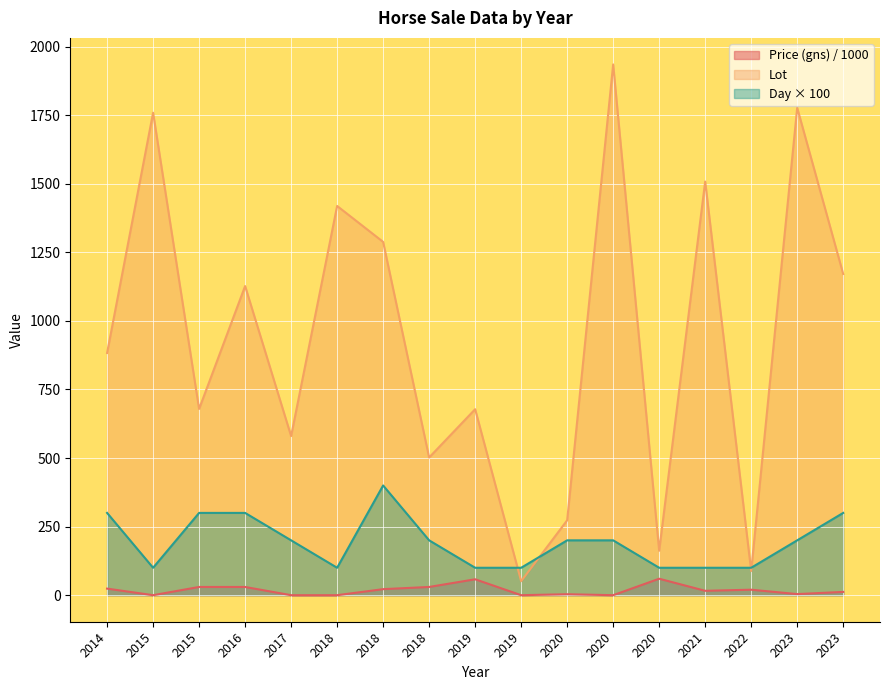

Reading left to right, list all the values displayed in this chart.

Price (gns): 2014=24.0	2015=0.0	2015=30.0	2016=30.0	2017=0.0	2018=0.0	2018=22.0	2018=30.0	2019=58.0	2019=0.0	2020=3.5	2020=0.0	2020=60.0	2021=16.0	2022=20.0	2023=4.0	2023=12.0
Lot: 2014=883.0	2015=1759.0	2015=679.0	2016=1127.0	2017=580.0	2018=1419.0	2018=1288.0	2018=502.0	2019=678.0	2019=51.0	2020=273.0	2020=1935.0	2020=162.0	2021=1508.0	2022=88.0	2023=1777.0	2023=1171.0
Day: 2014=300.0	2015=100.0	2015=300.0	2016=300.0	2017=200.0	2018=100.0	2018=400.0	2018=200.0	2019=100.0	2019=100.0	2020=200.0	2020=200.0	2020=100.0	2021=100.0	2022=100.0	2023=200.0	2023=300.0